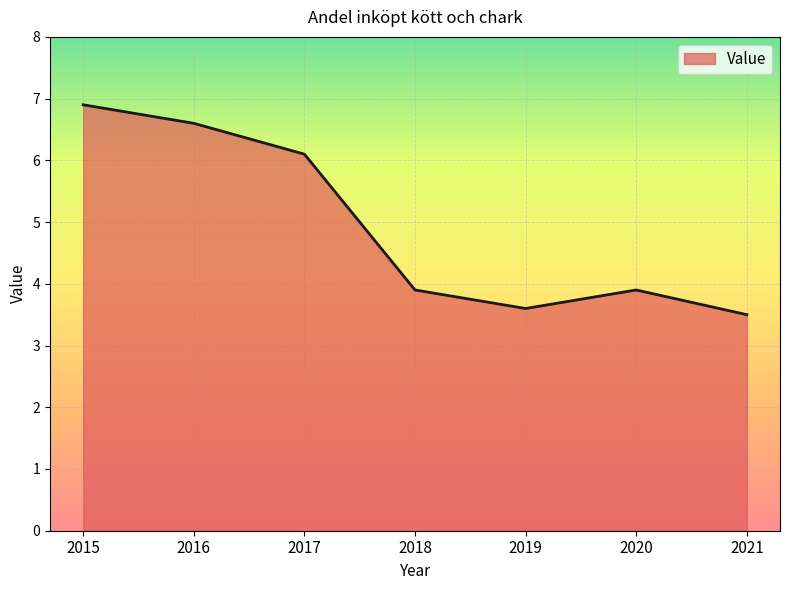

Which label corresponds to the smallest value in the chart?

2021